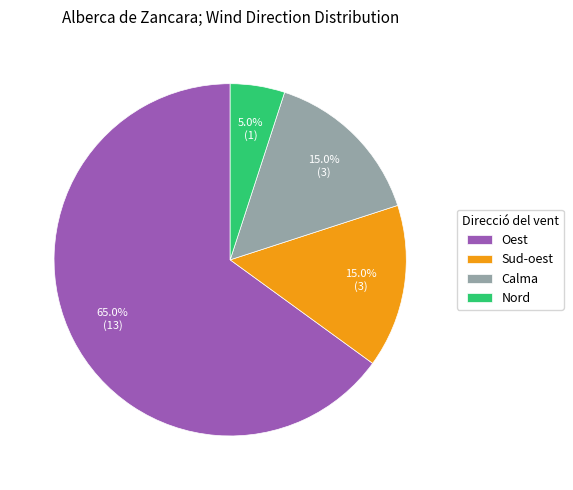

What is the ratio of the value at Nord to the value at Sud-oest?

0.3